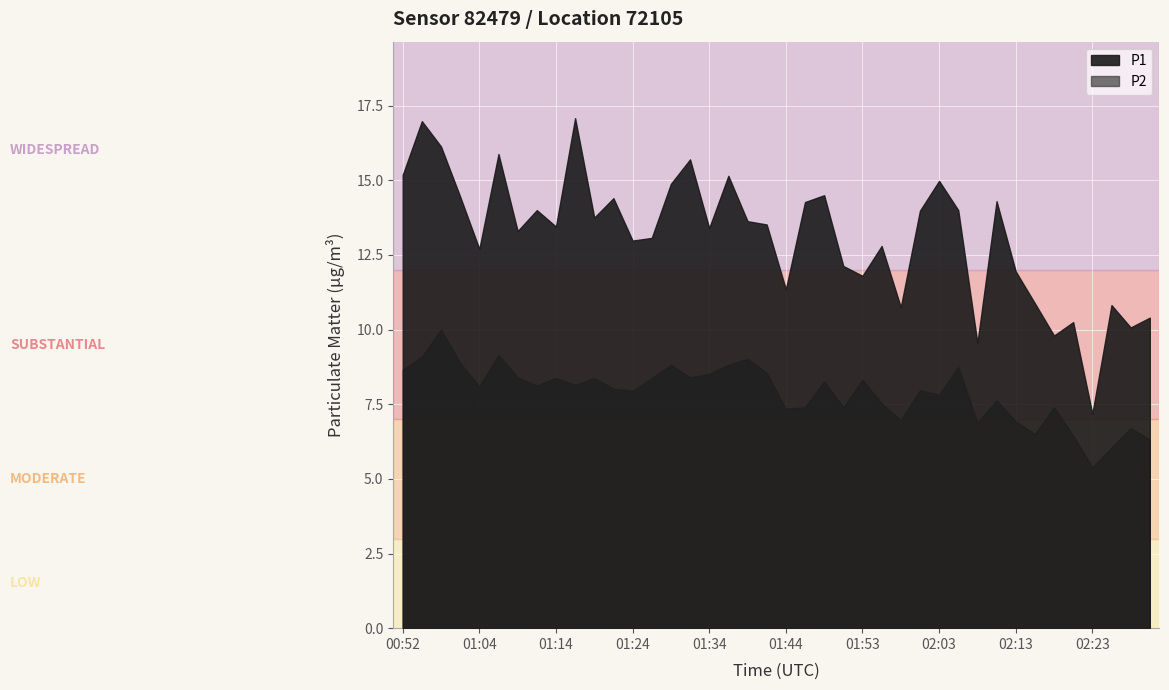

True or false: P2 and P1 intersect in this chart.

False